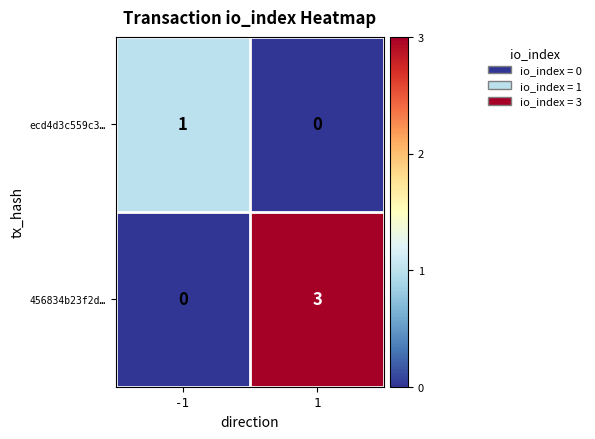

At which category is the sum across all series the highest?

1